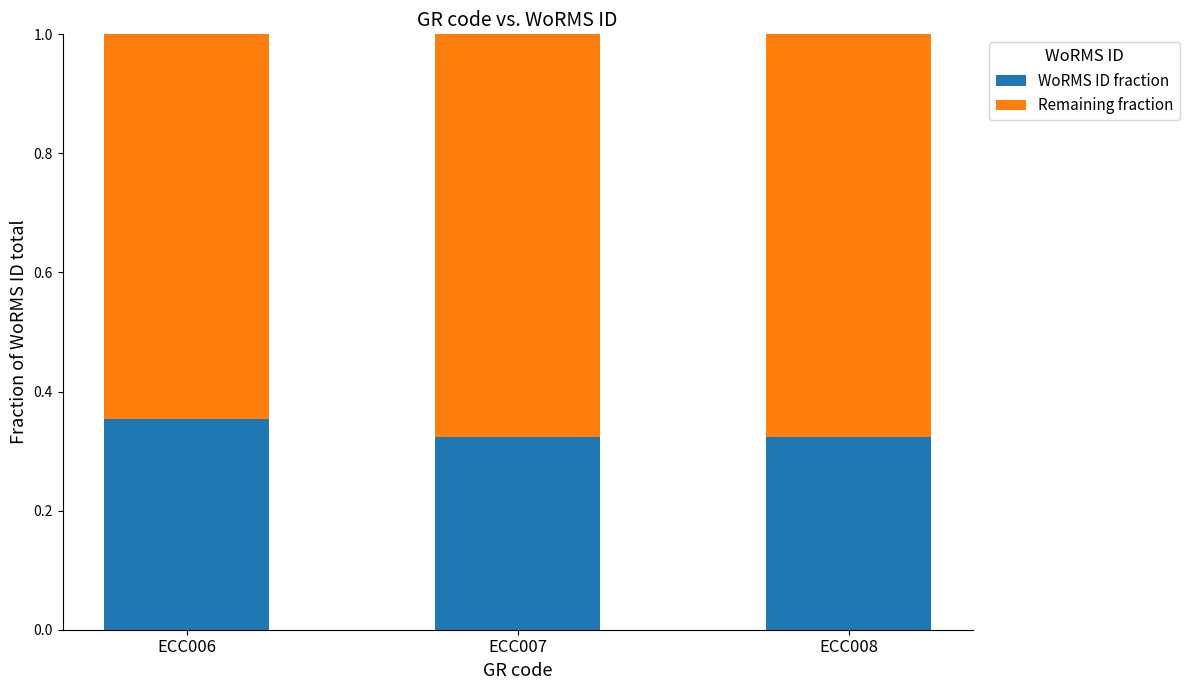

What is the total value across all series at ECC006?

1.0